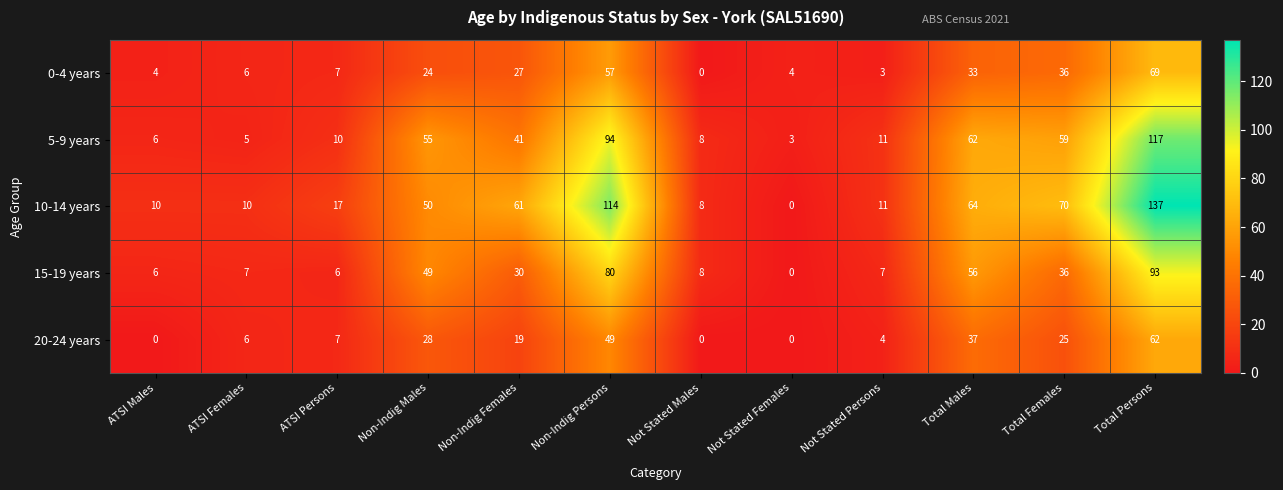

At which label is 15-19 years closest to 46?

Non-Indig Males